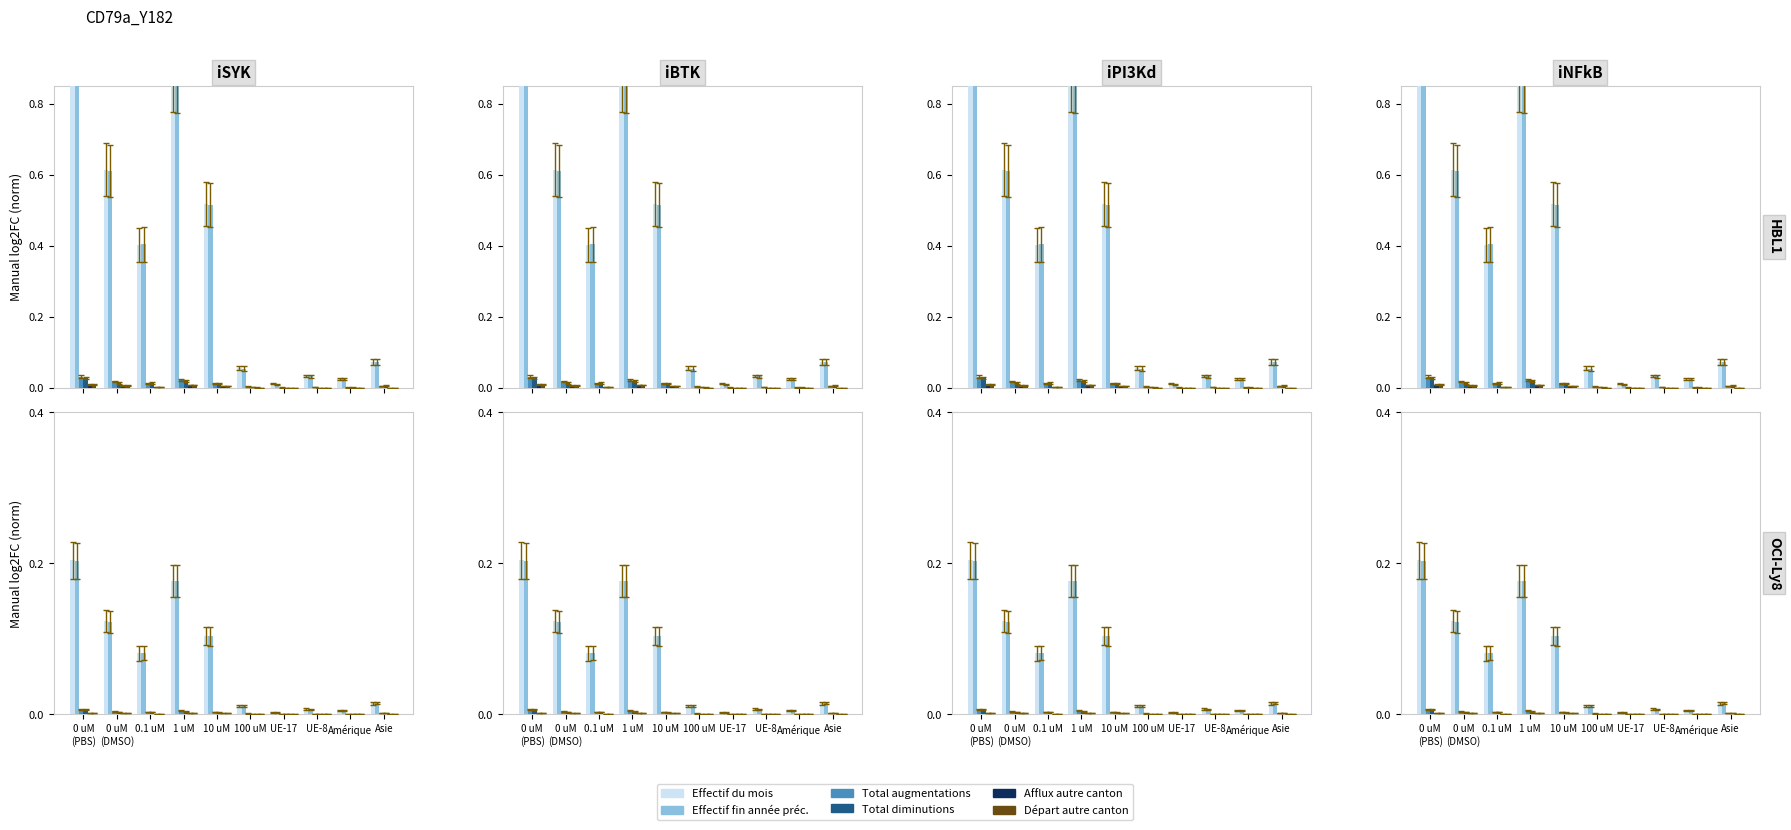

At how many categories does at least one series exceed 0?

10